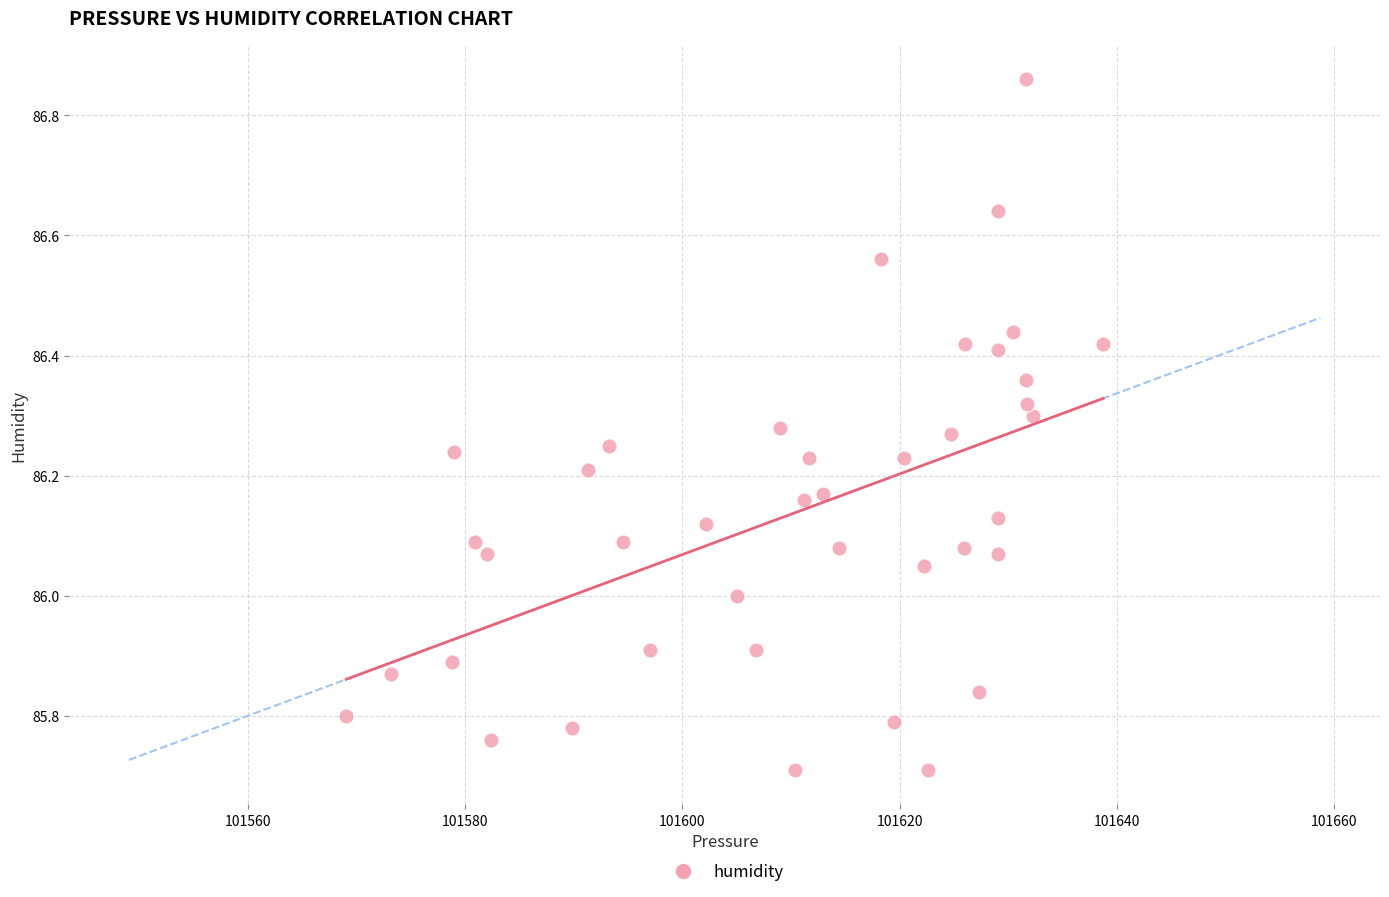

What is the range of X values (max minus min)?

69.7